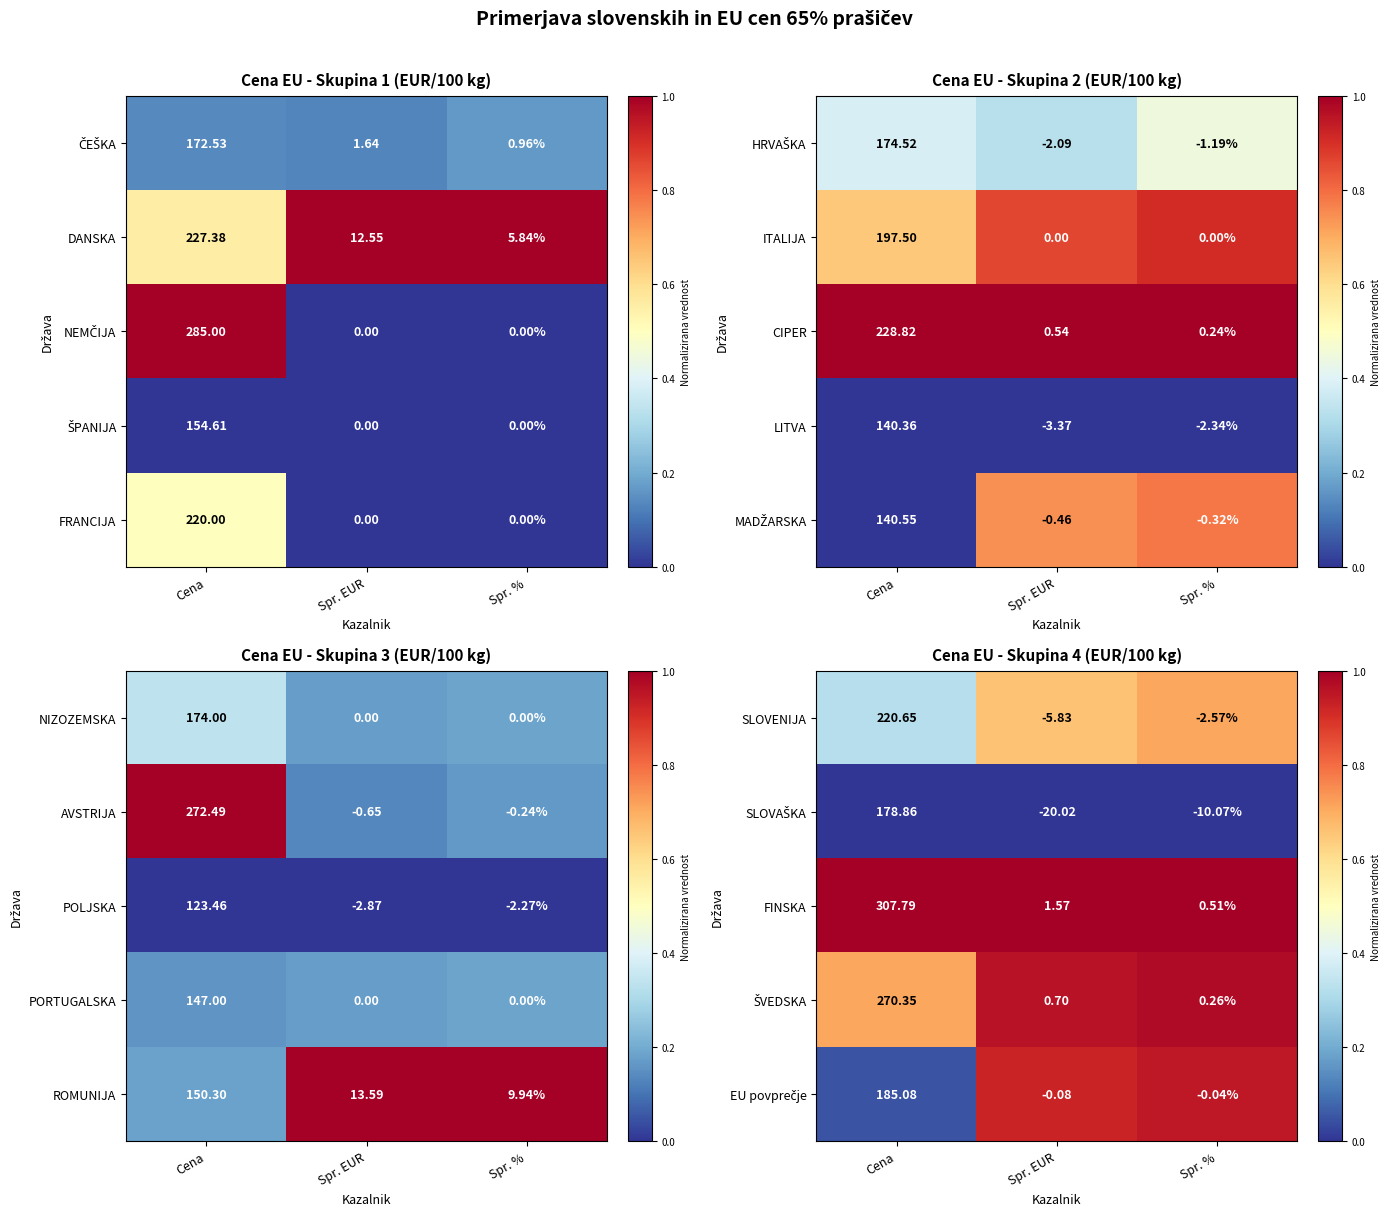

Which category has the highest value in the FINSKA series?

Cena